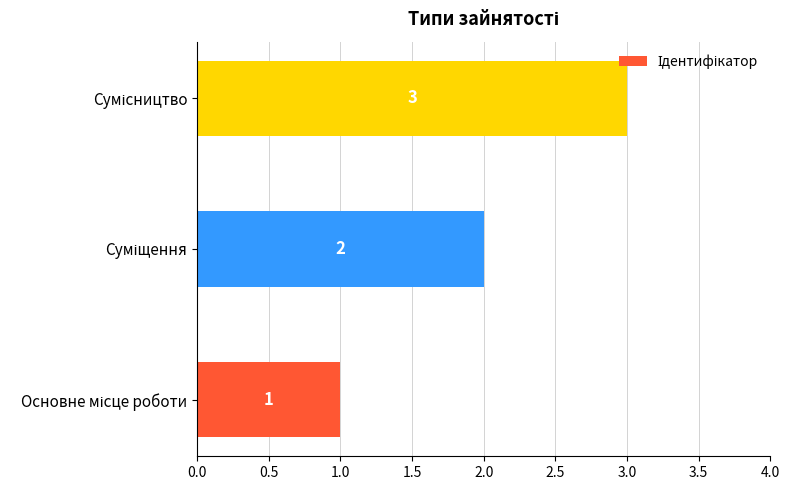

What is the greatest value displayed?

3